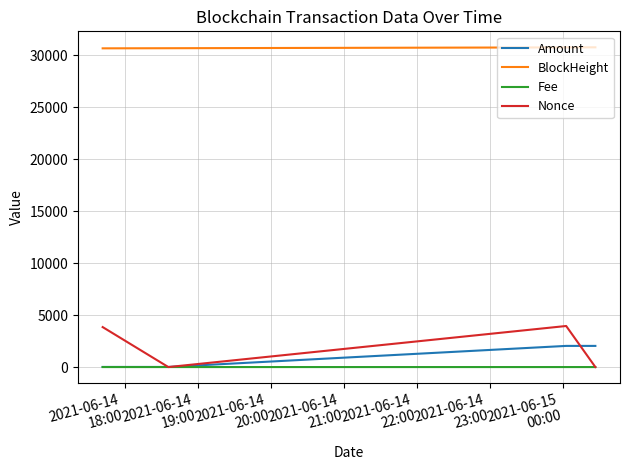

Which series has the largest total across all categories?

BlockHeight